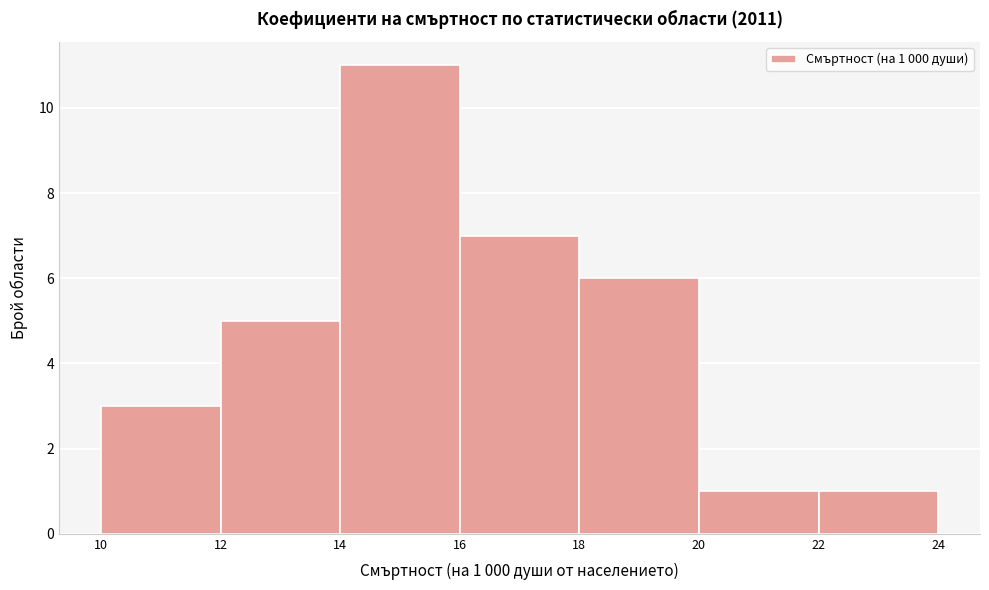

Which range on the x-axis has the tallest bar?

14 to 16